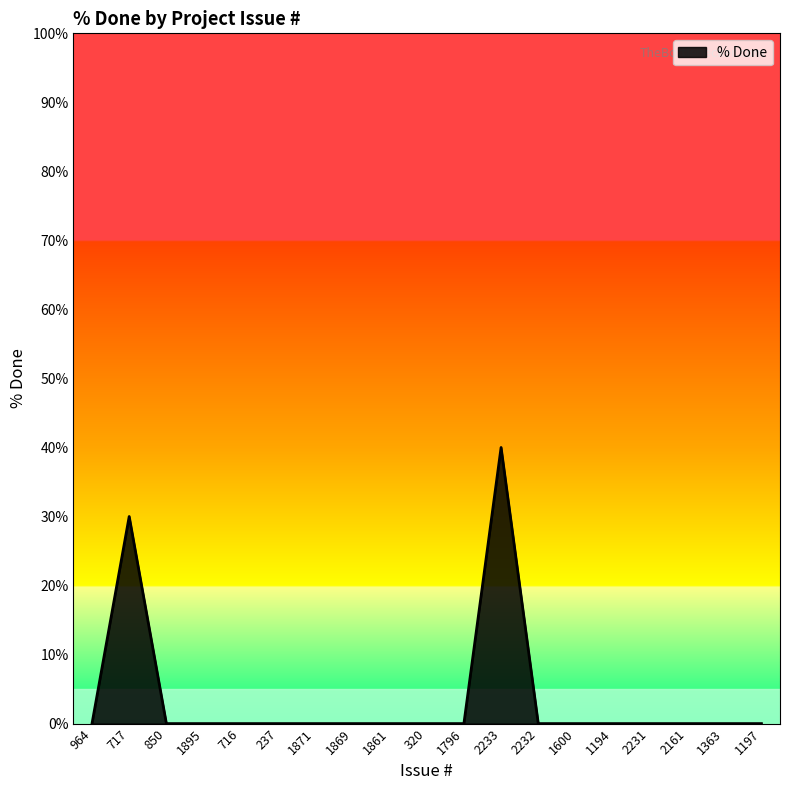

Between 717 and 964, which is larger?

717